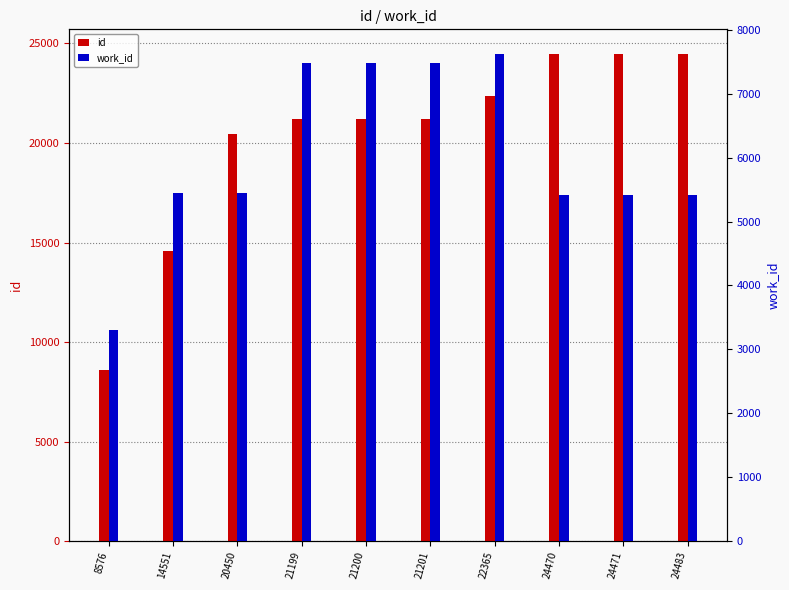

What is the sum of all id values?

202966